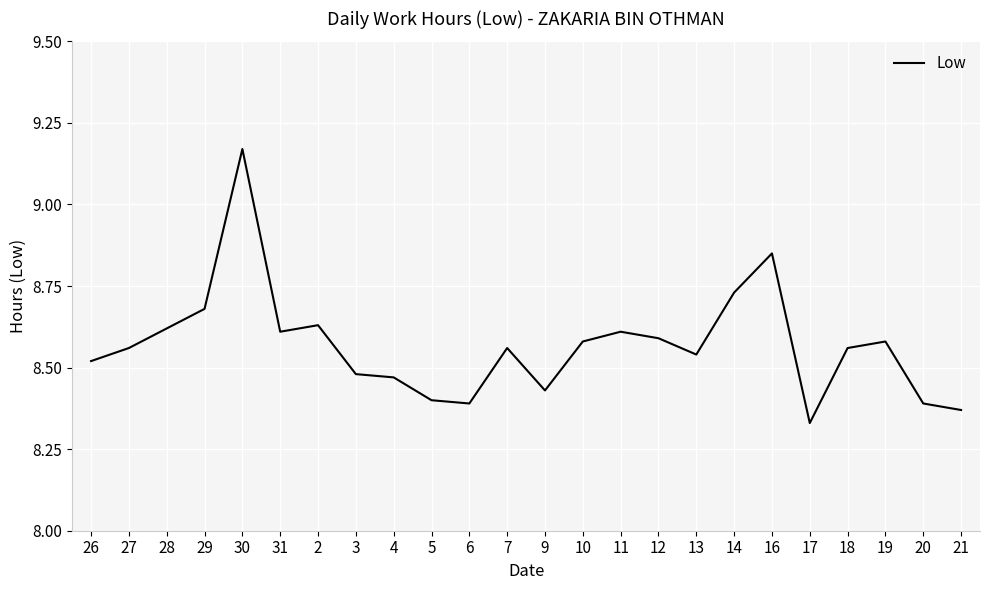

What position from the left is 19?

22